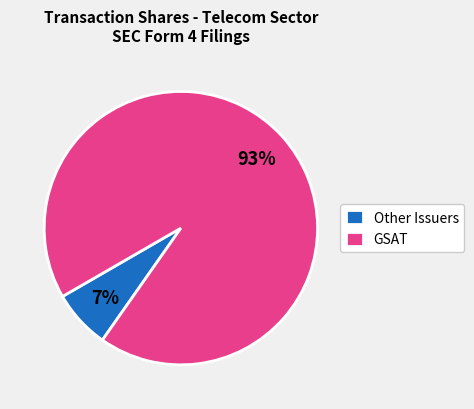

To the nearest percent, what is the average slice percentage?

50%